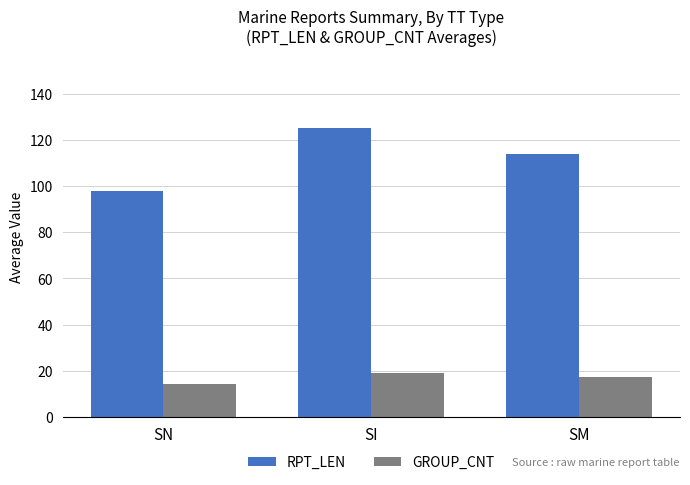

Which label corresponds to the smallest value in the chart?

SN